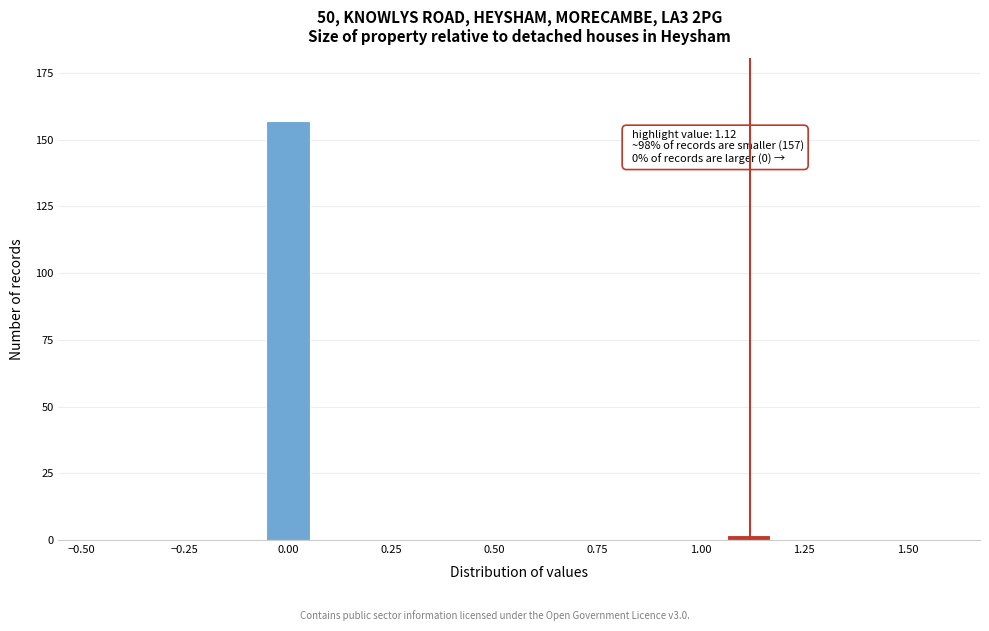

Read against the x-axis, roughly where is the centre of the tallest bar?

0.00